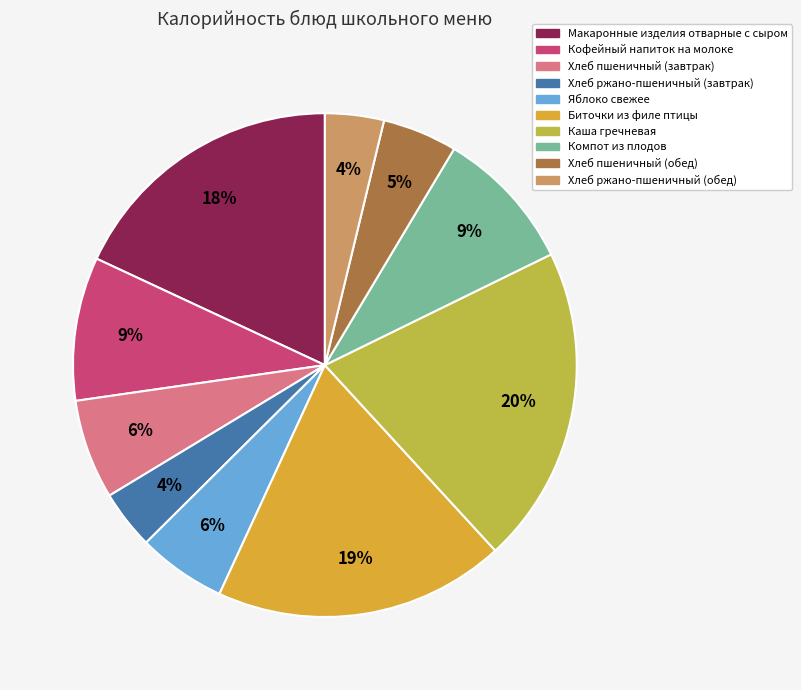

Which category has the biggest portion of the pie?

Каша гречневая